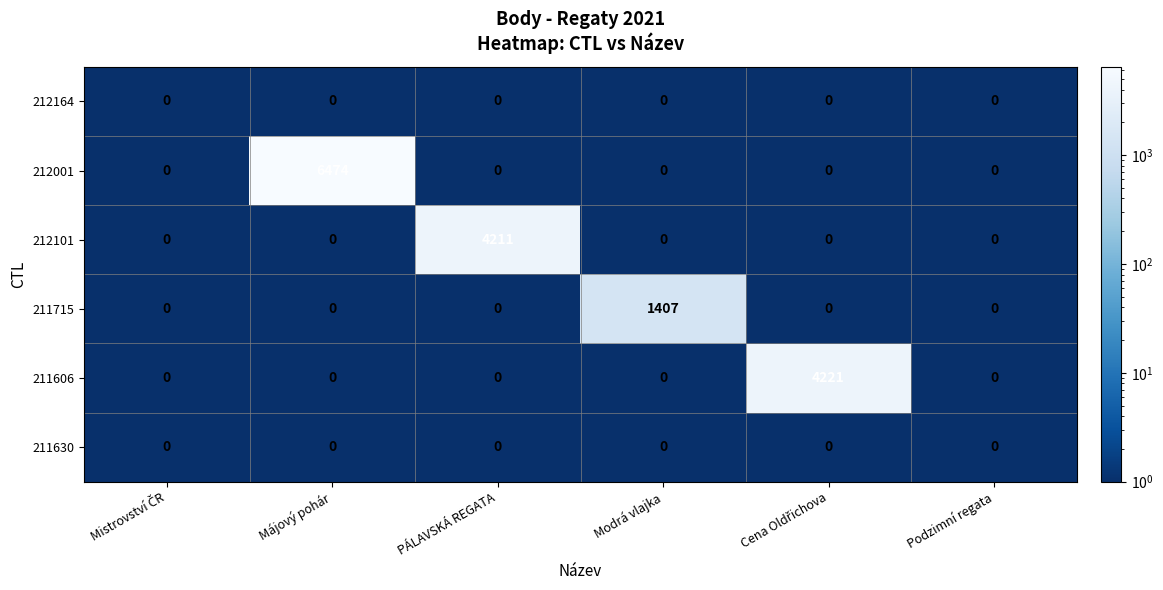

Between Májový pohár and PÁLAVSKÁ REGATA, which series saw the biggest shift?

212001